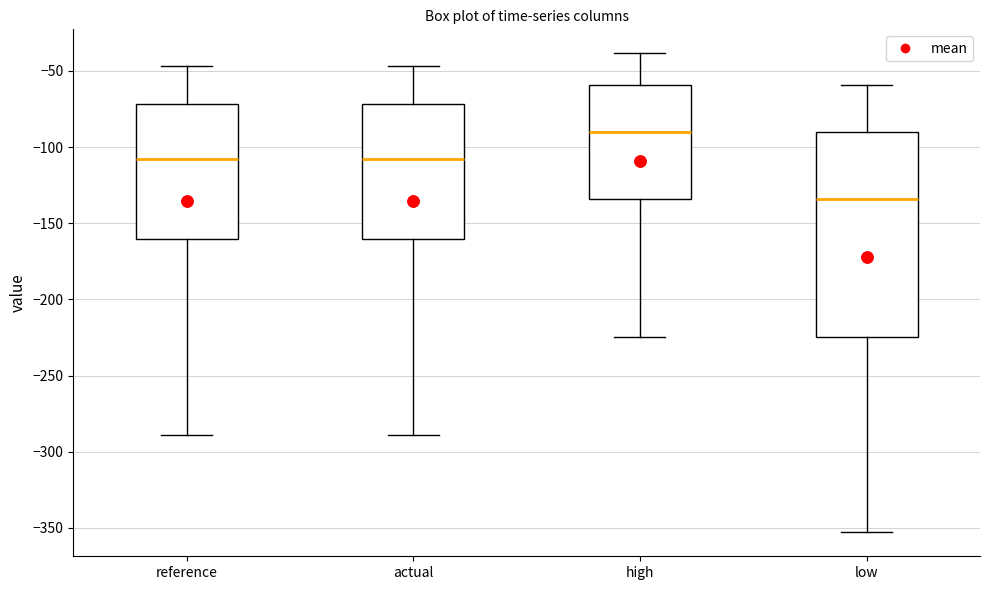

Which box has the highest median line?

high